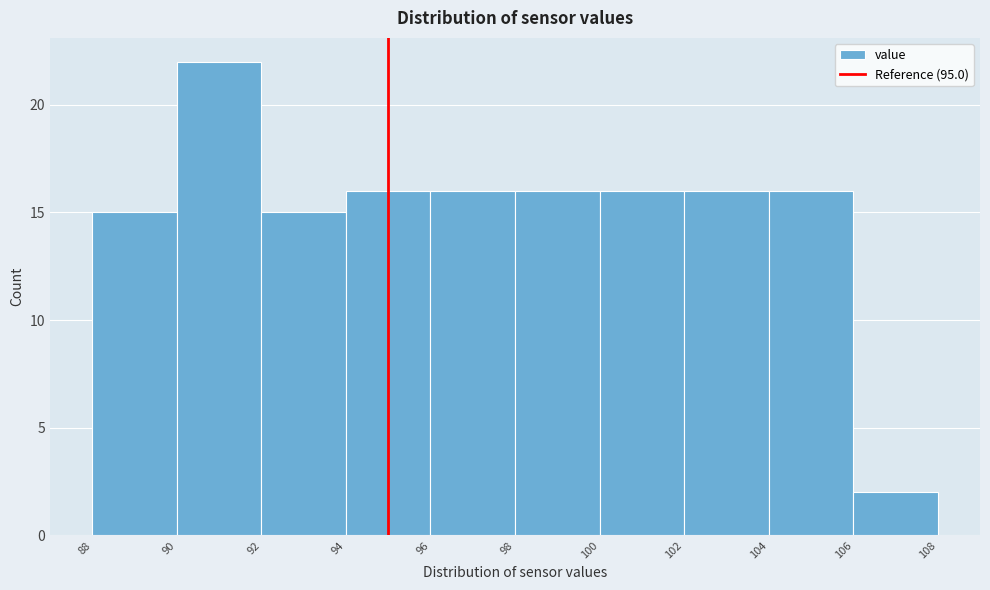

What is the height of the bar covering 94 to 96 on the x-axis? The values are not printed on the chart, so give them approximately, as read against the axis.

16